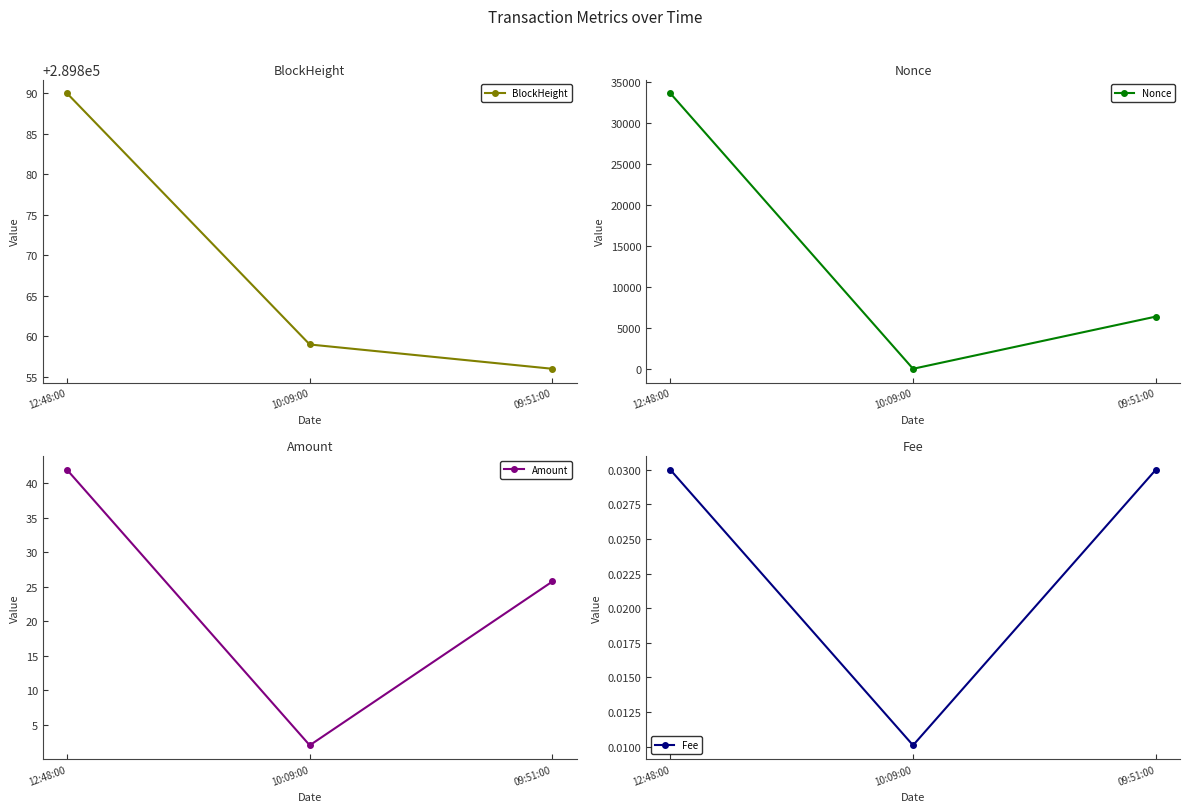

What is the label of the 2nd point from the left?

10:09:00